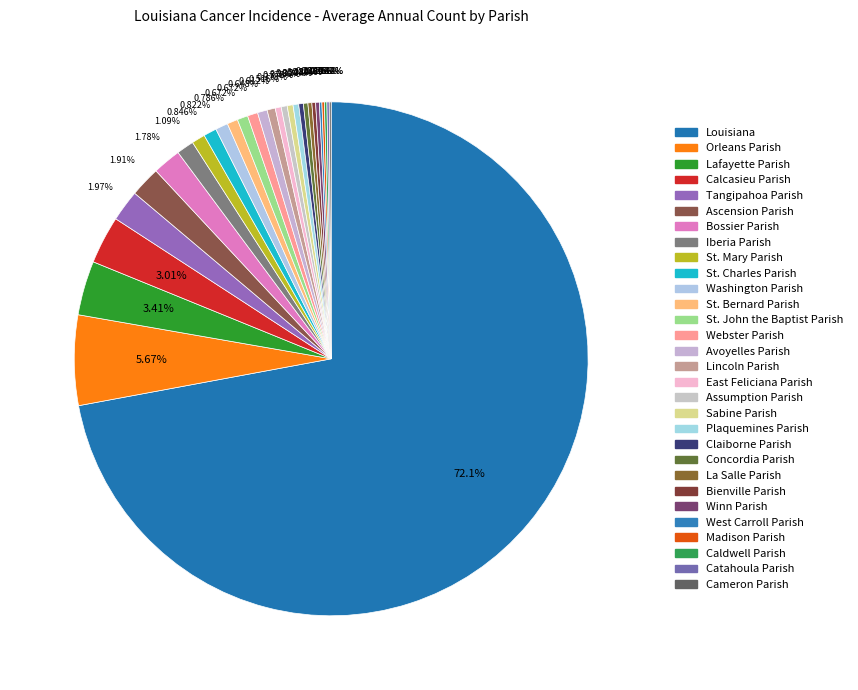

Do Orleans Parish and East Feliciana Parish together represent more than half of the pie?

No